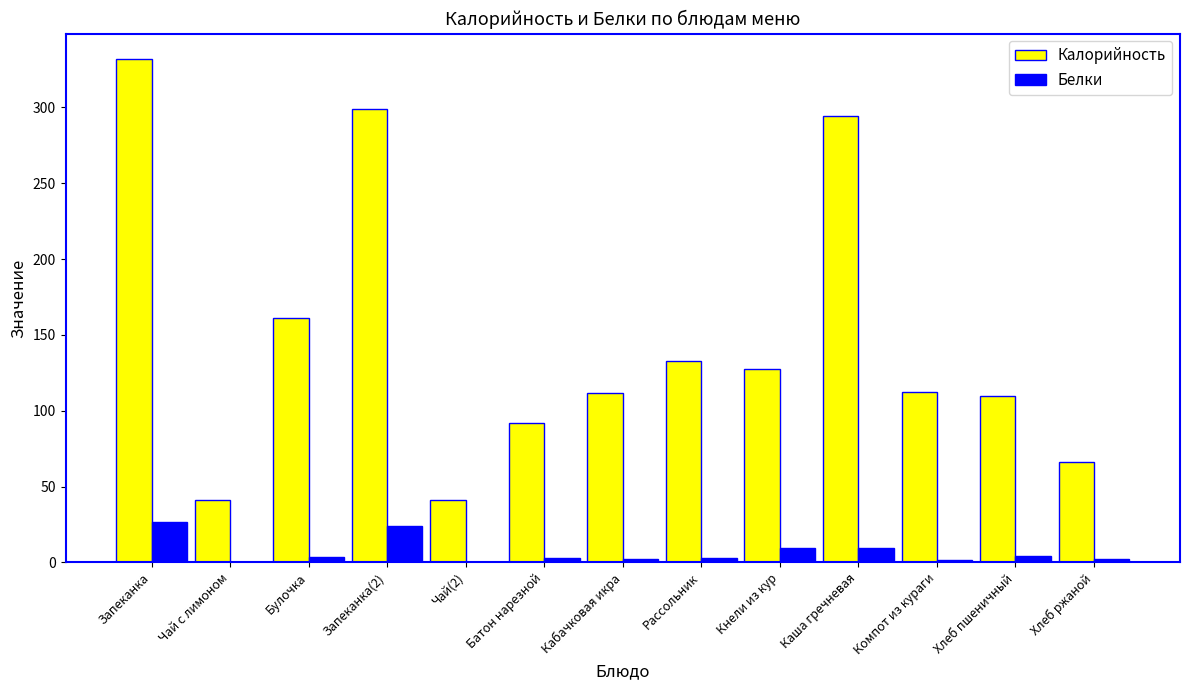

Which category has the highest value in the Калорийность series?

Запеканка